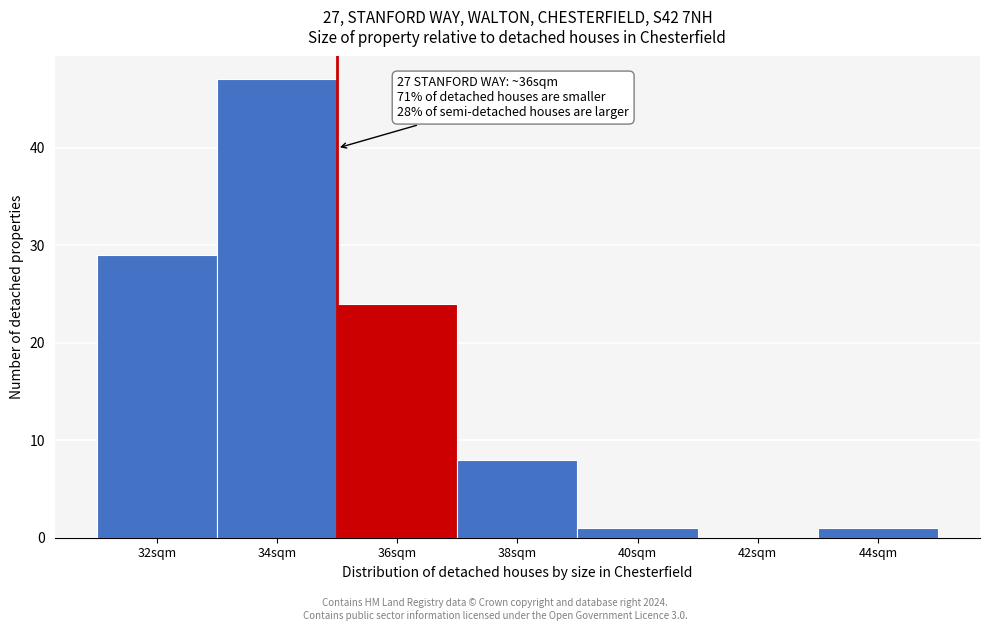

Reading left to right, extract all data points from this chart.

32sqm=29	34sqm=47	36sqm=24	38sqm=8	40sqm=1	42sqm=0	44sqm=1